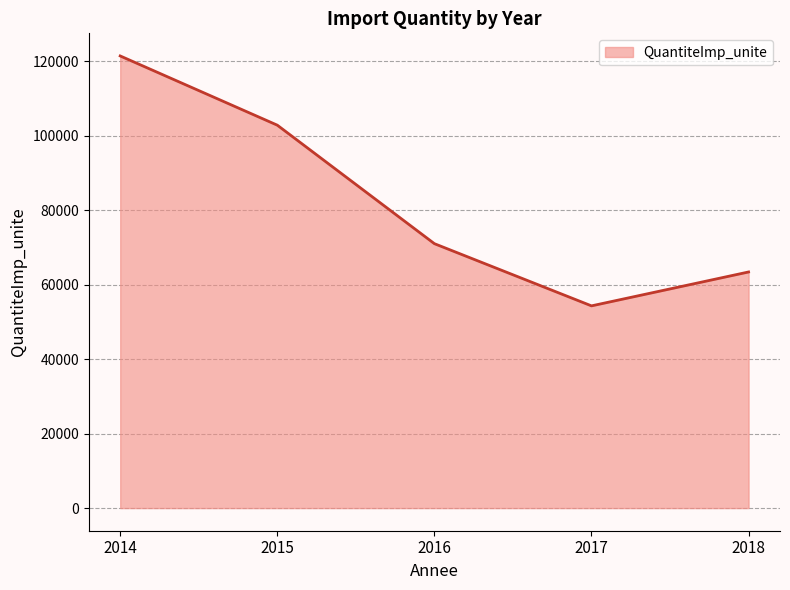

Between 2015 and 2017, which is larger?

2015